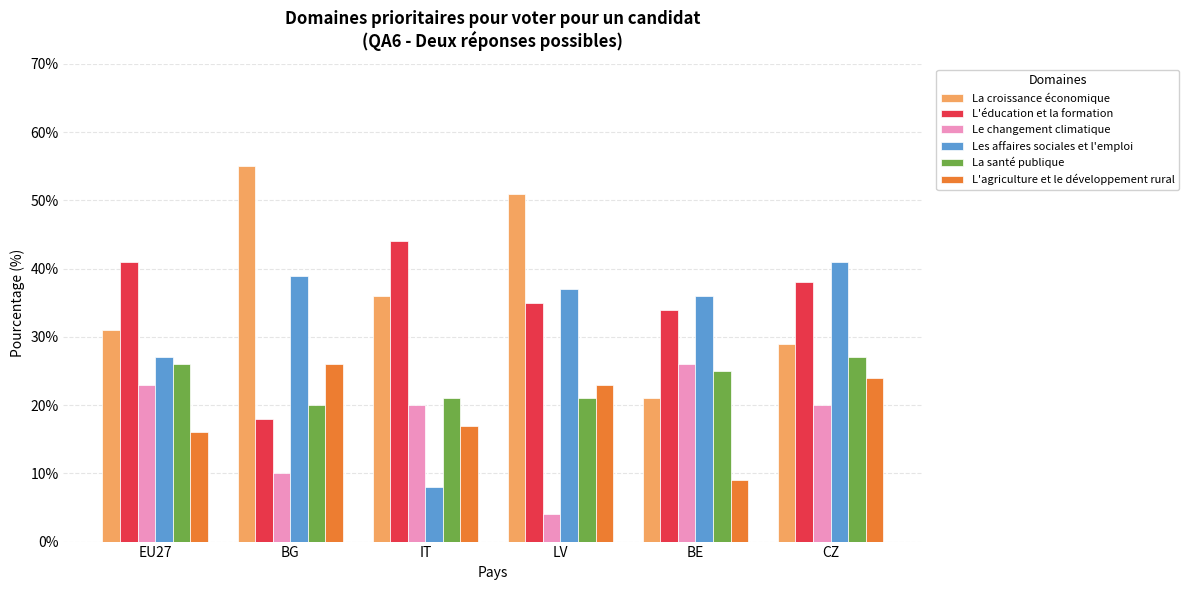

What is the difference between the La santé publique values at BE and EU27?

1.0